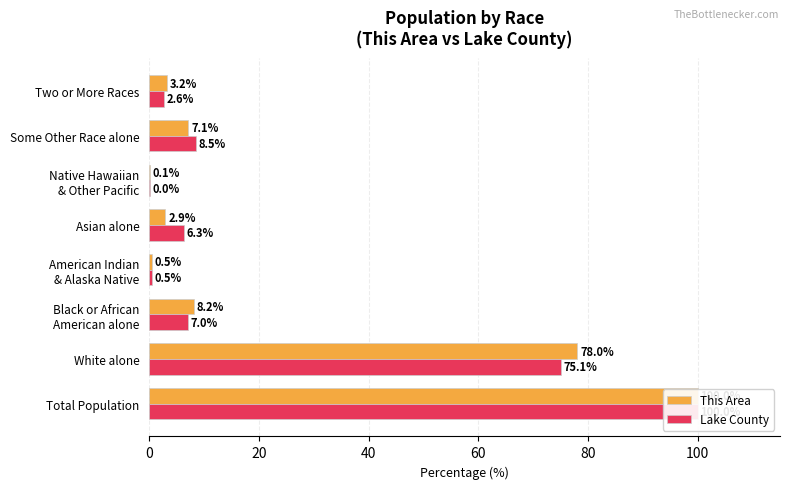

What is the highest value of the This Area series?

100.0